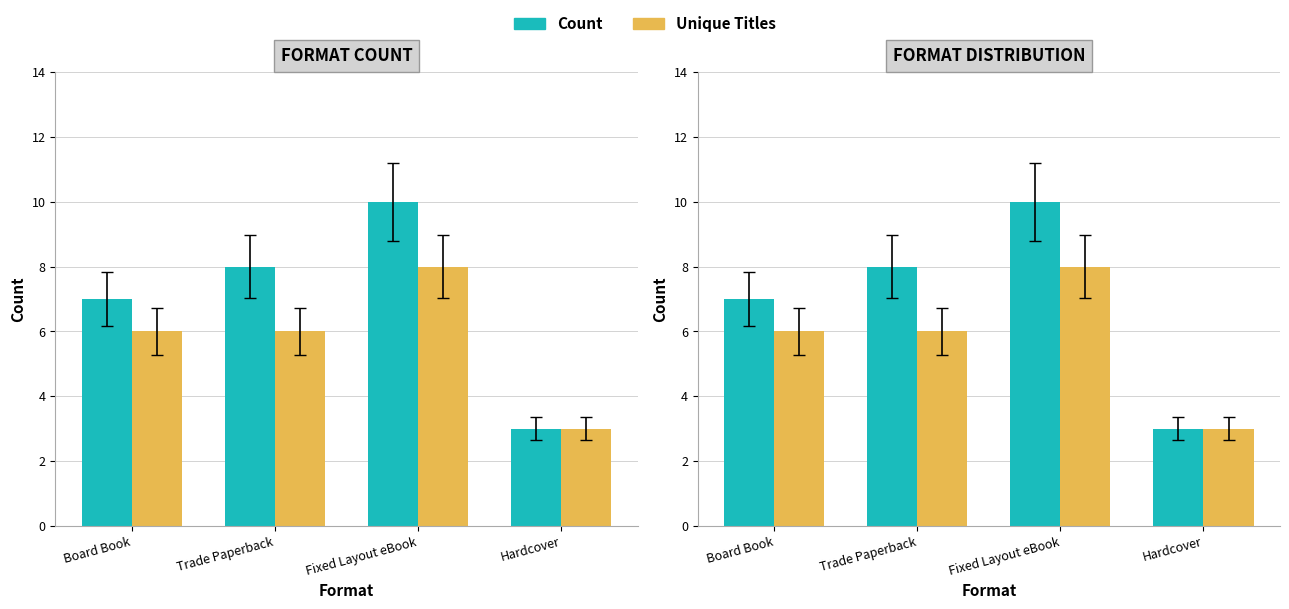

Rank the categories by Unique Titles value from highest to lowest.

Fixed Layout eBook, Board Book, Trade Paperback, Hardcover